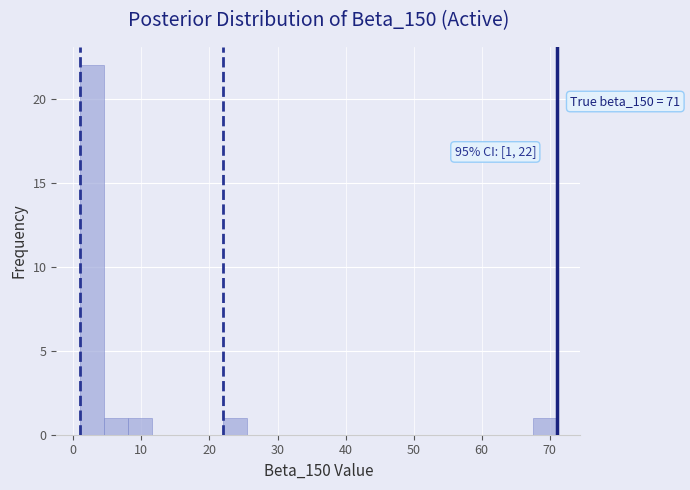

Read against the x-axis, roughly where is the centre of the tallest bar?

3